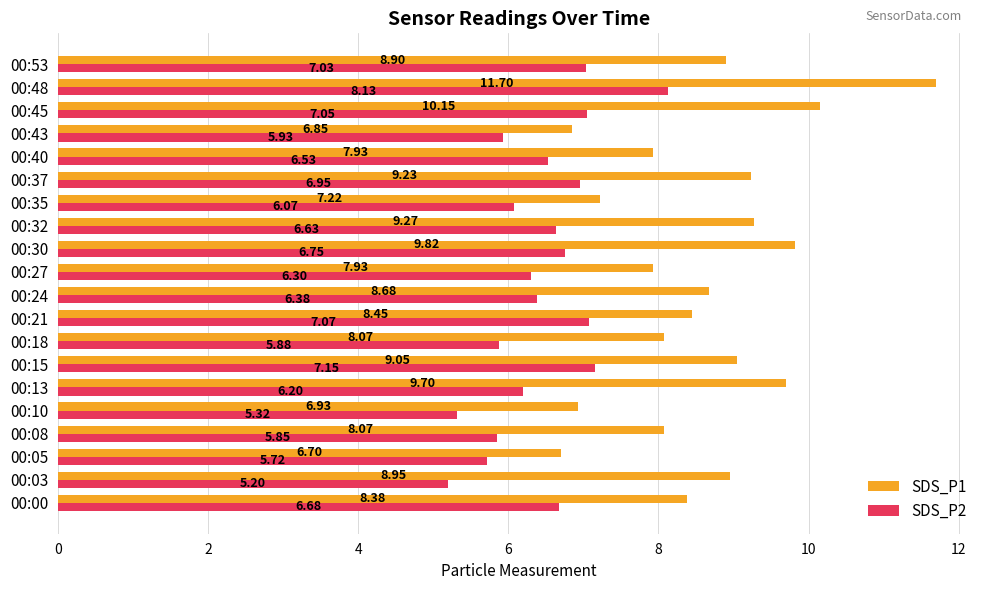

At which category is the sum across all series the highest?

00:48